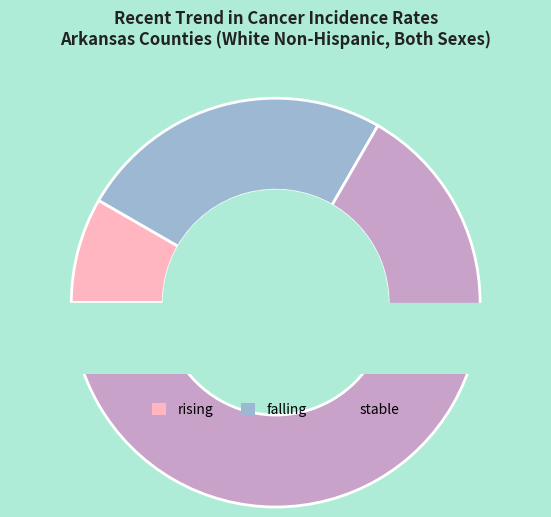

How many slices are in this pie chart?

3